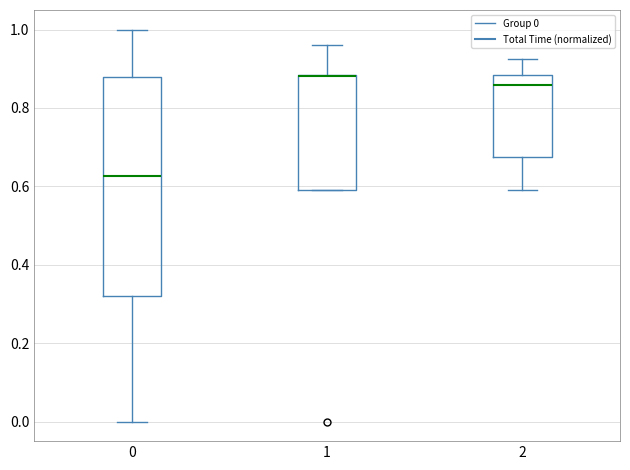

Which box is the tallest, from its lower edge to its upper edge?

0